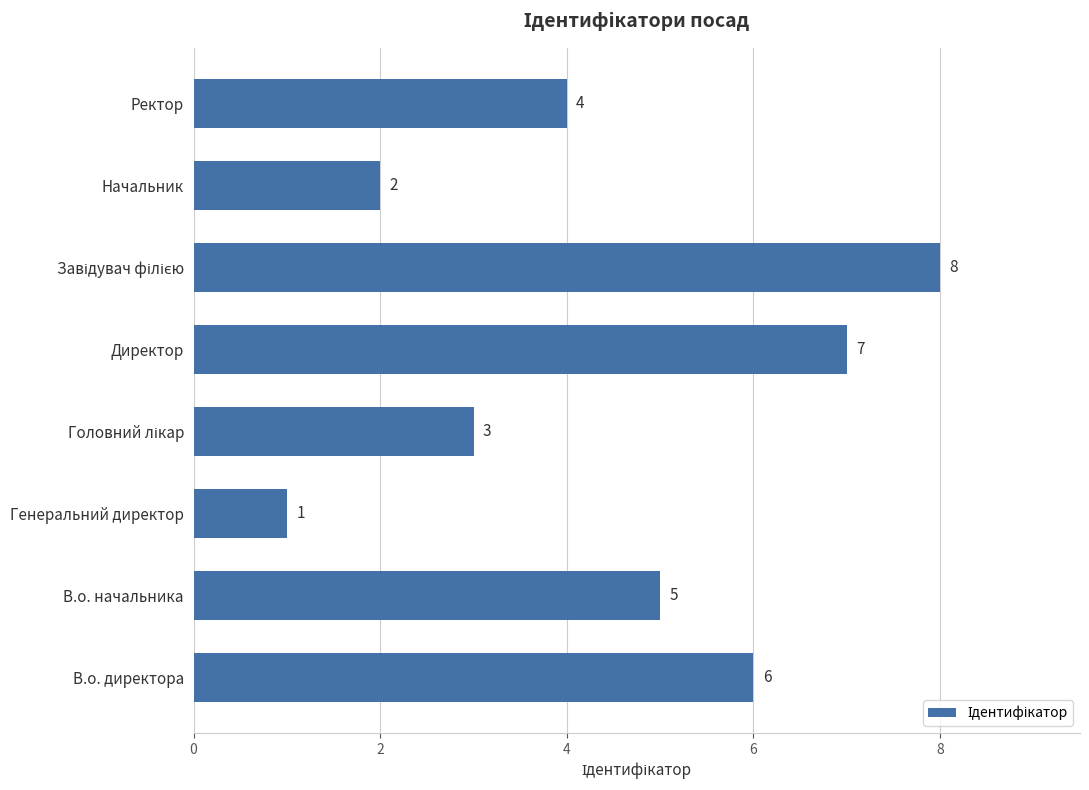

Which label corresponds to the smallest value in the chart?

Генеральний директор